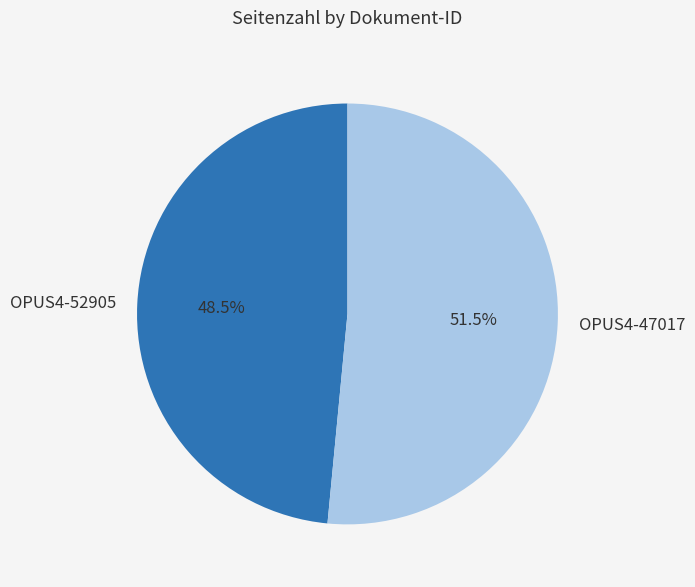

Which slice is the largest?

OPUS4-47017